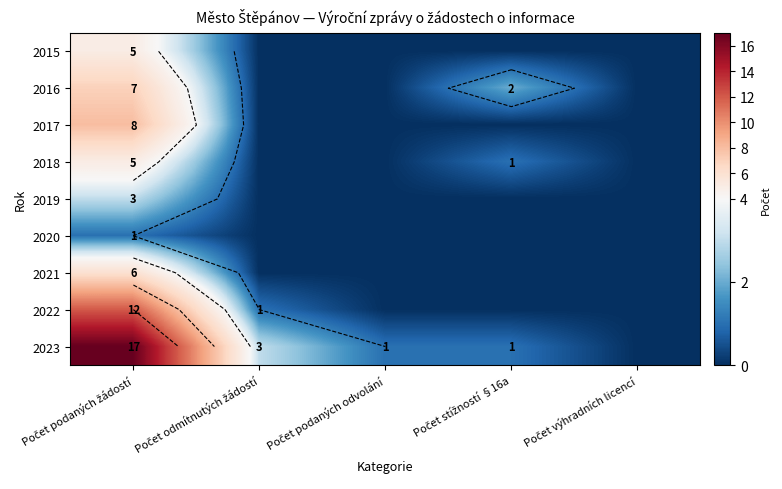

Which series has the widest spread of values?

2023